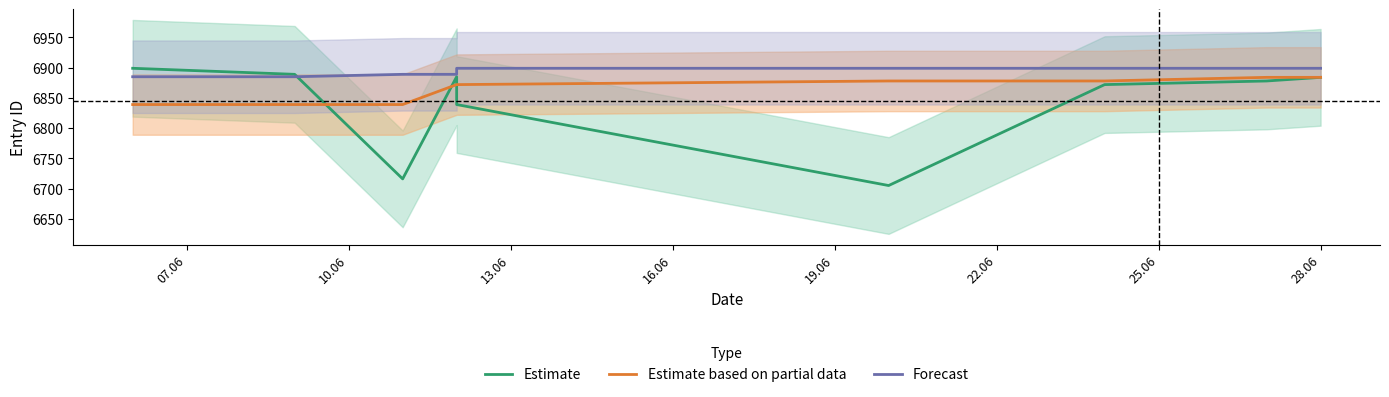

True or false: Estimate based on partial data and Forecast intersect in this chart.

False